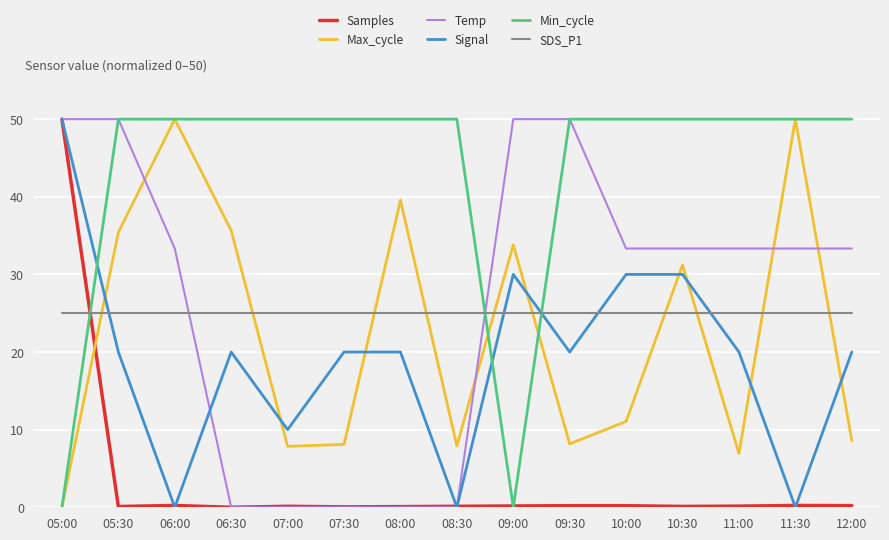

What is the minimum value for SDS_P1?

25.0